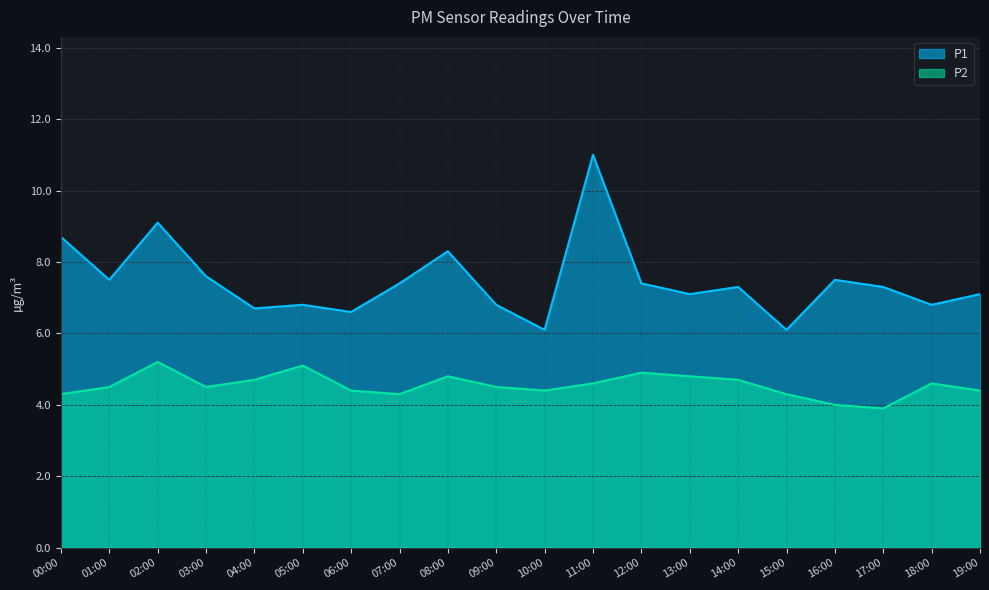

Between 03:00 and 17:00, which series saw the biggest shift?

P2